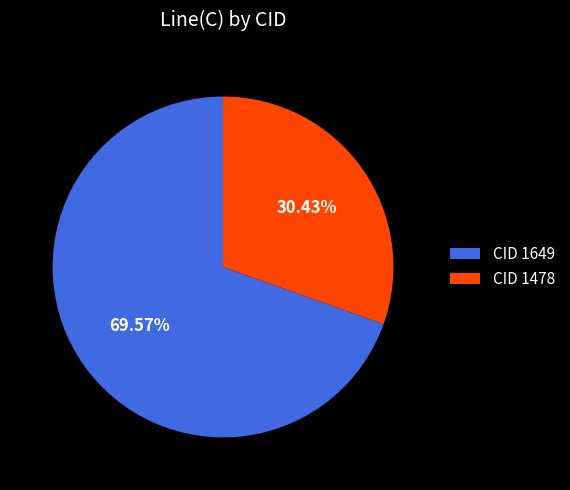

Between CID 1649 and CID 1478, which is larger?

CID 1649